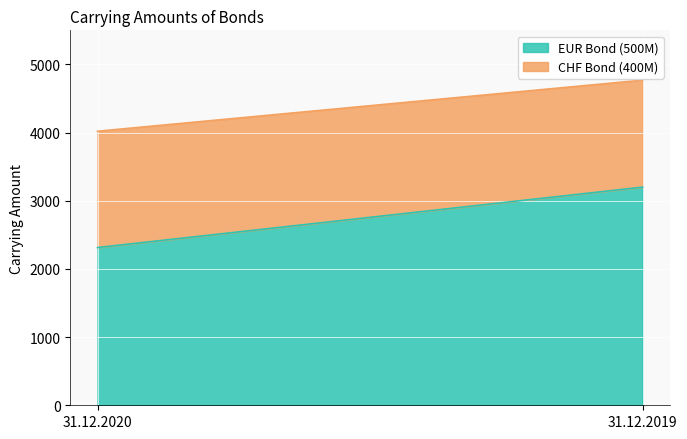

At which category is the sum across all series the highest?

31.12.2019